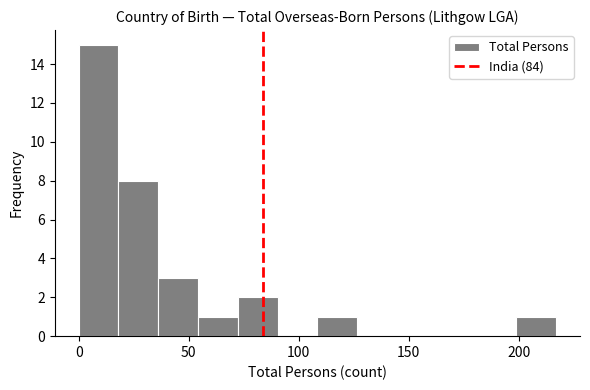

Read against the x-axis, roughly where is the centre of the tallest bar?

10